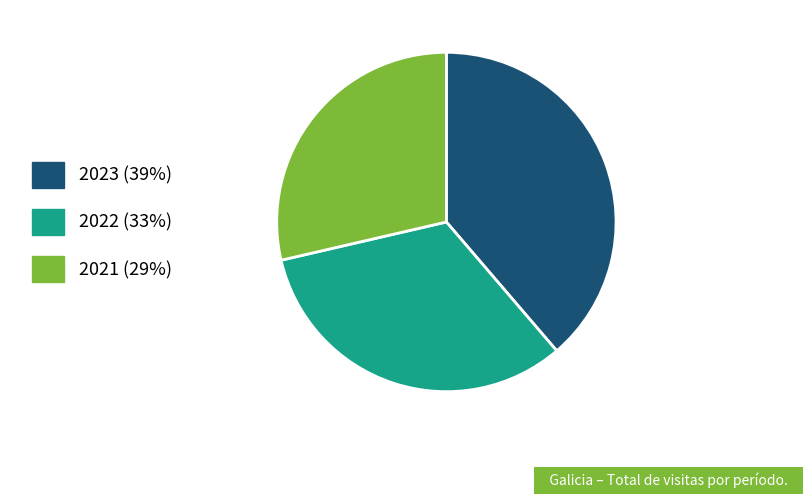

What is the smallest slice in the pie chart?

2021